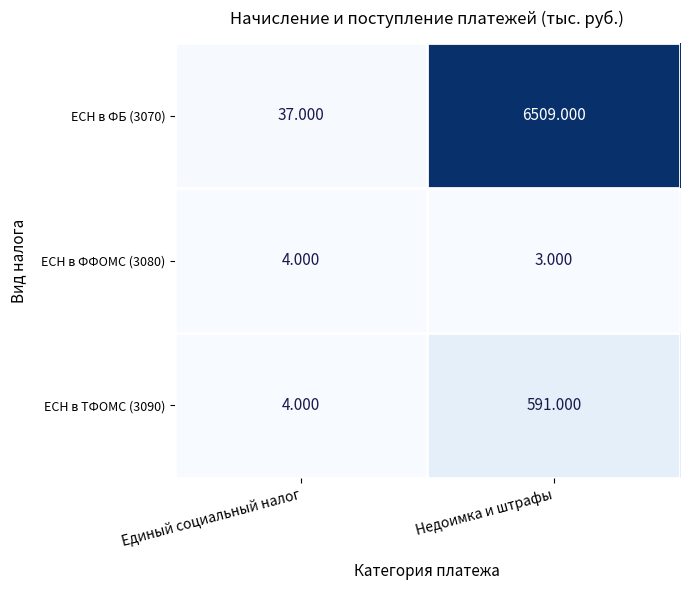

At which label is ЕСН в ТФОМС (3090) closest to 297?

Единый социальный налог